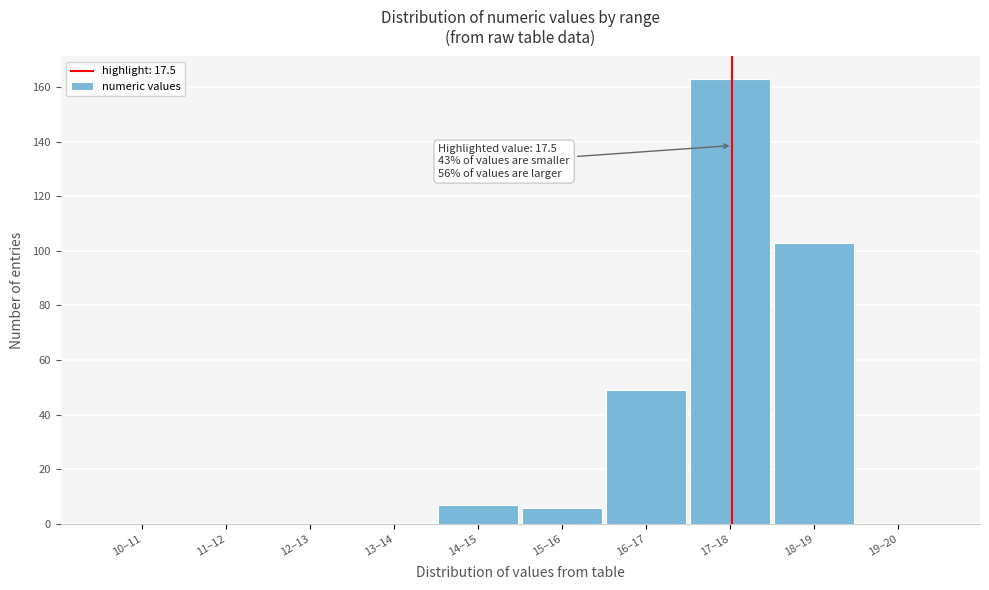

Reading left to right, what are all the values shown in this chart?

10–11=0	11–12=0	12–13=0	13–14=0	14–15=7	15–16=6	16–17=49	17–18=163	18–19=103	19–20=0